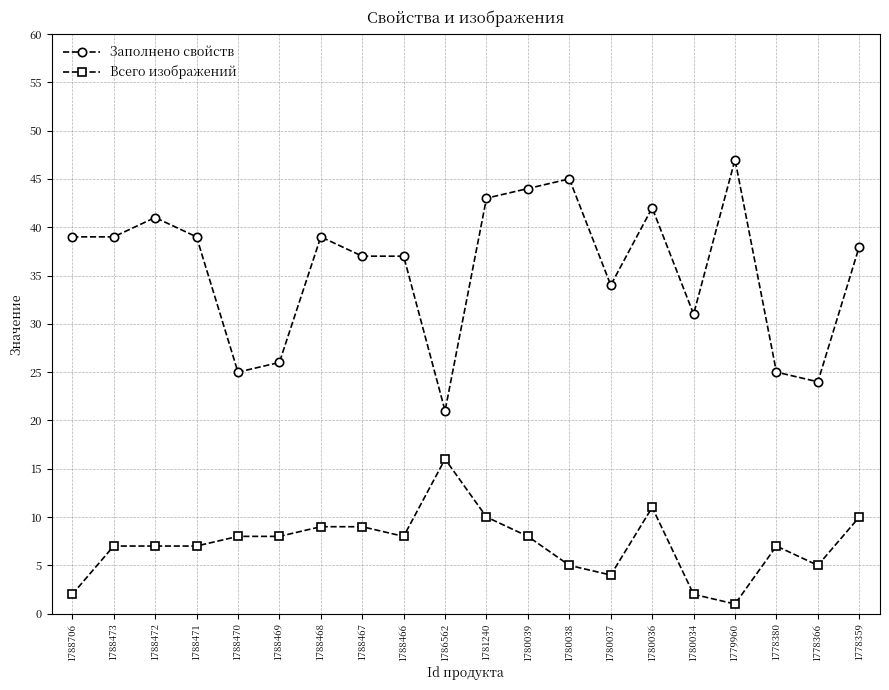

Between 1788471 and 1778359, which series saw the biggest shift?

Всего изображений